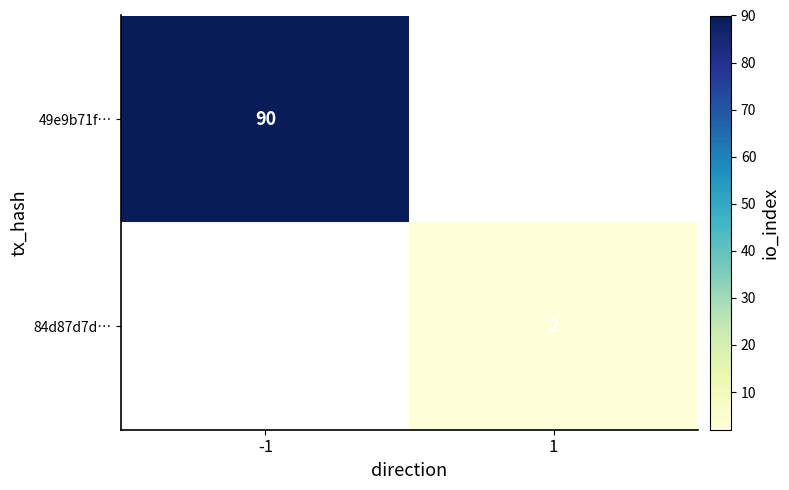

At how many categories does at least one series exceed 68?

1